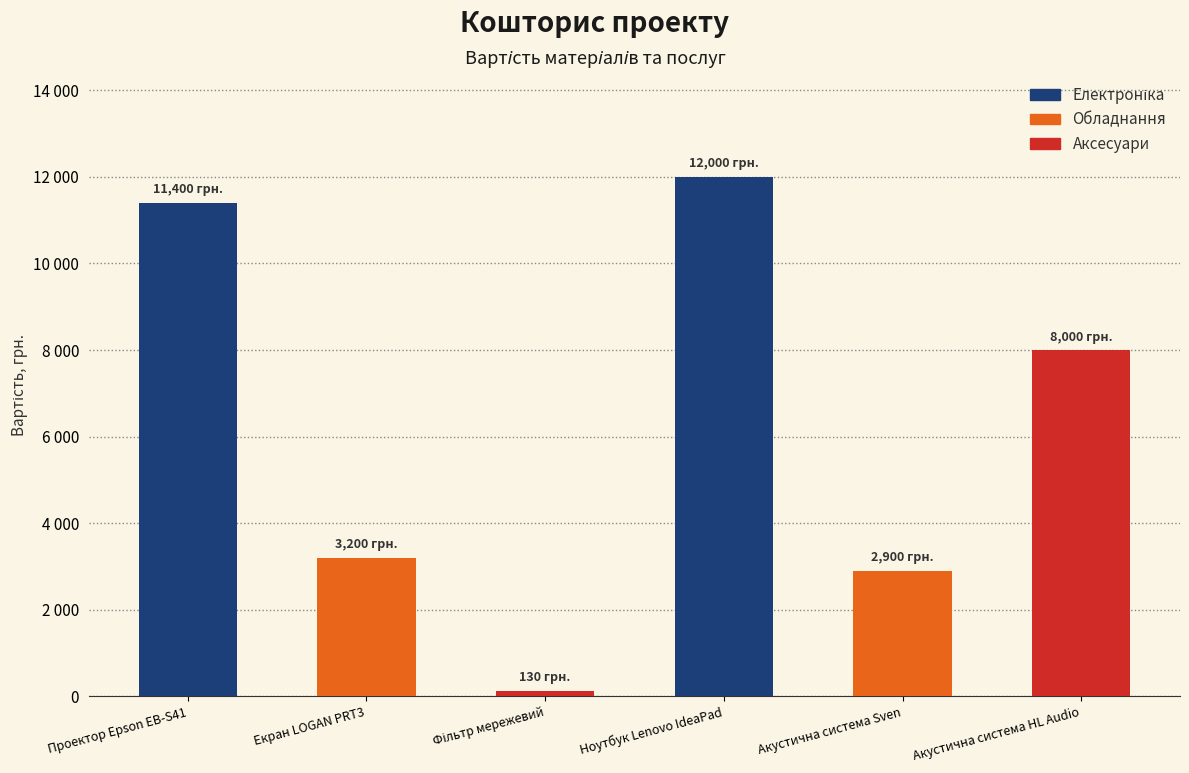

Does the chart contain any negative values?

No